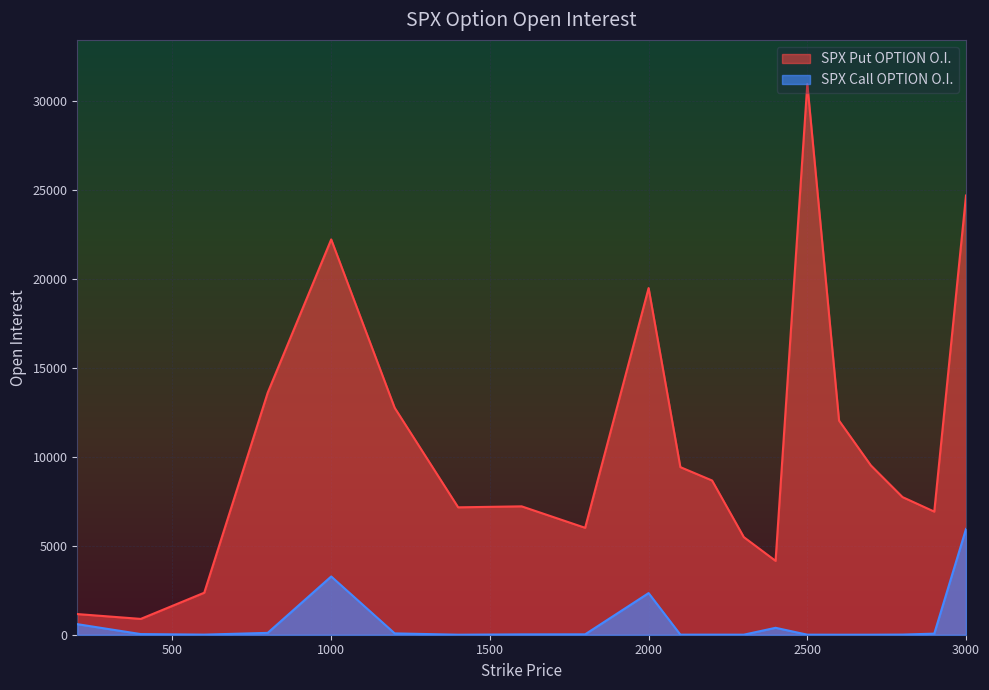

List the series in order of their overall mean, highest first.

SPX Put OPTION O.I., SPX Call OPTION O.I.